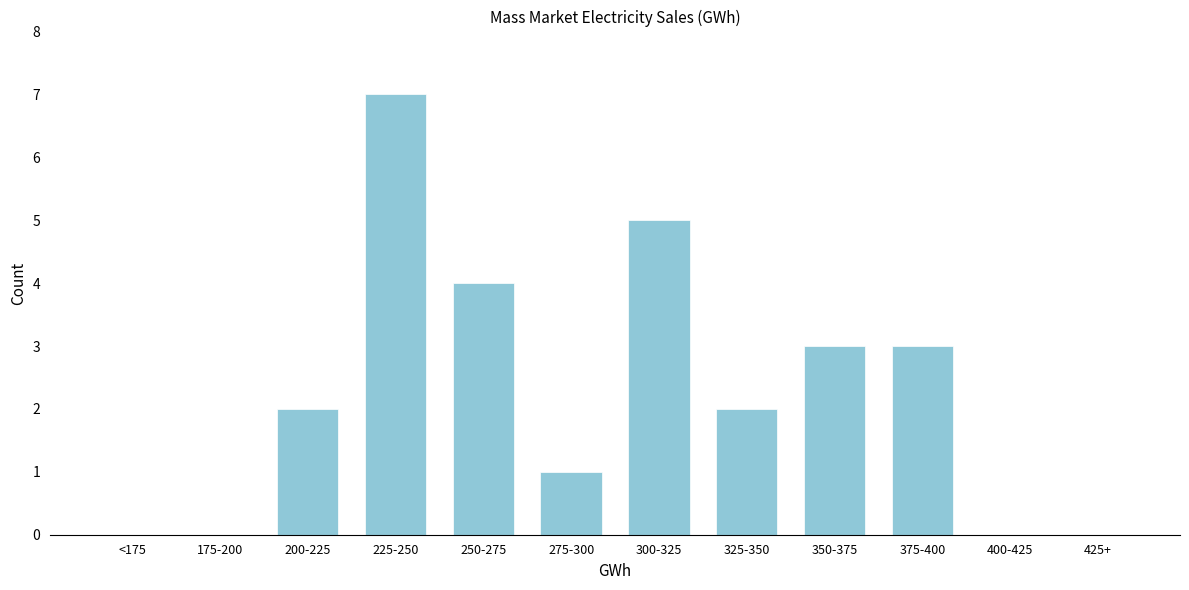

Reading right to left, transcribe all the data shown in this chart.

425+=0	400-425=0	375-400=3	350-375=3	325-350=2	300-325=5	275-300=1	250-275=4	225-250=7	200-225=2	175-200=0	<175=0